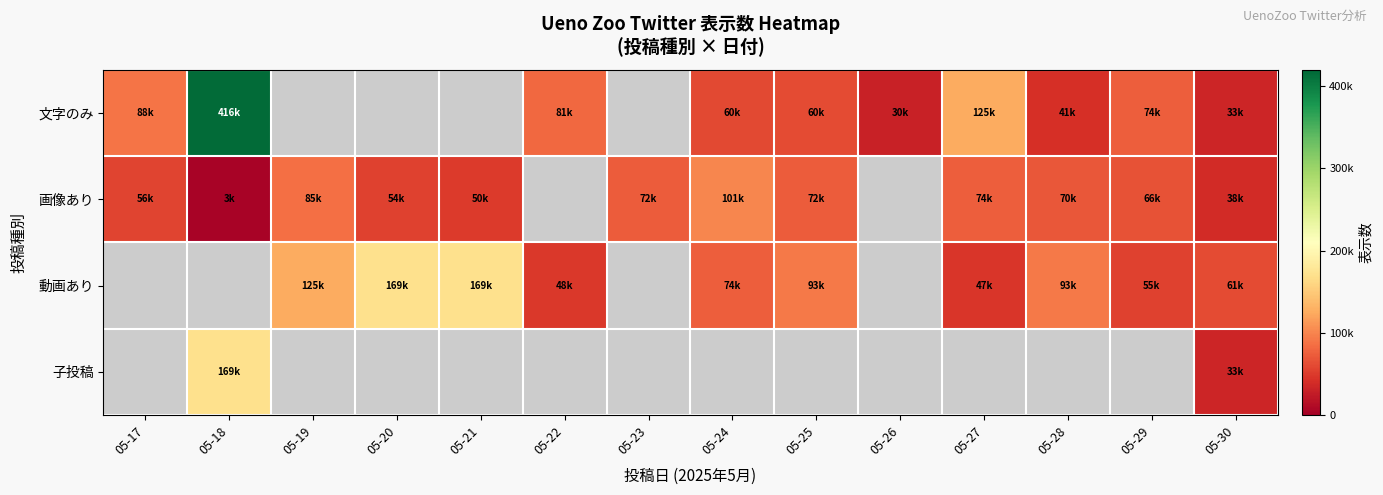

Which has a higher value, 05-22 or 05-26?

05-22